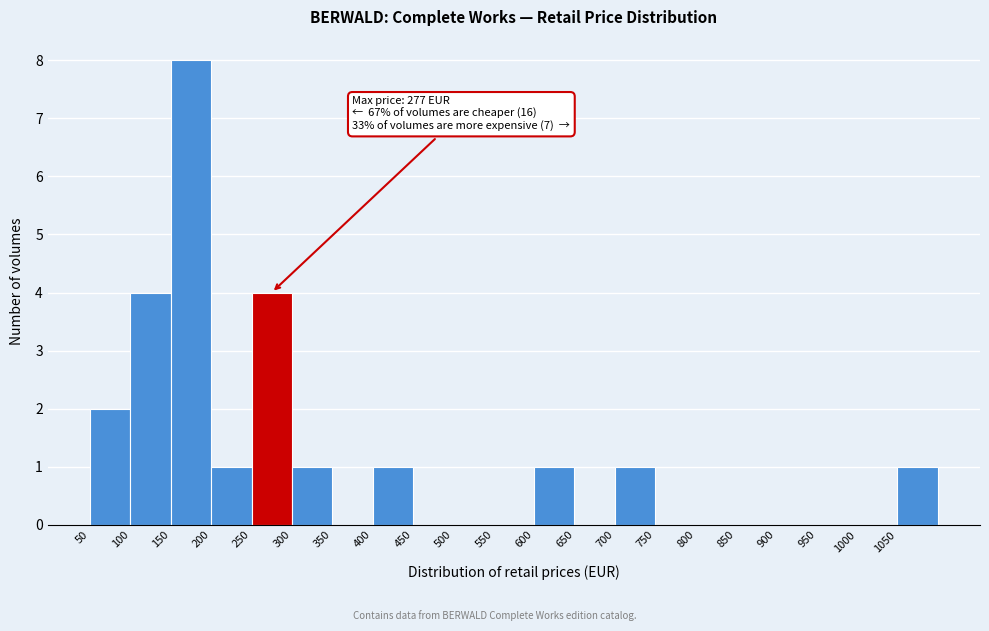

Which range on the x-axis has the tallest bar?

150 to 200